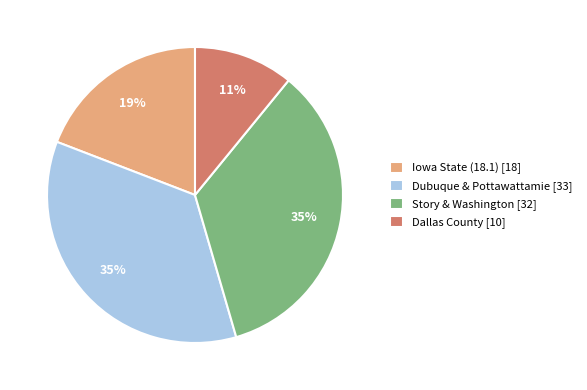

True or false: Dallas County [10] accounts for 4% of the total.

False